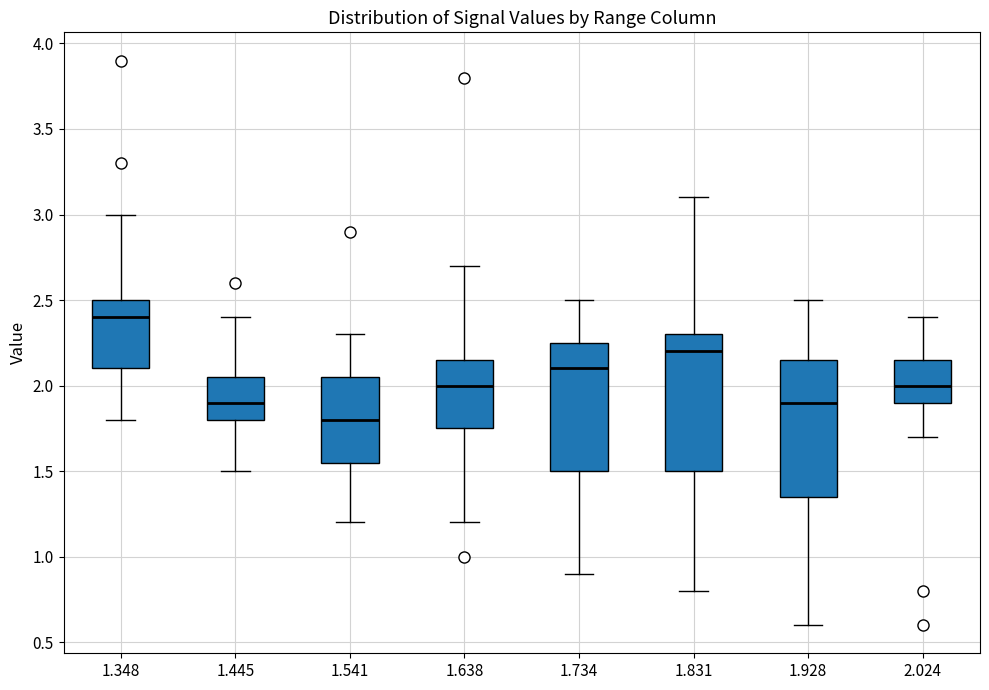

Reading left to right, read every box against the y-axis: the position of its median line, the range the box covers, and the ends of its whiskers. The values are not printed on the chart, so give them approximately, as read against the axis.

1.348: median 2.40, box 2.10 to 2.50, whiskers 1.80 to 3.00
1.445: median 1.90, box 1.80 to 2.05, whiskers 1.50 to 2.40
1.541: median 1.80, box 1.55 to 2.05, whiskers 1.20 to 2.30
1.638: median 2.00, box 1.75 to 2.15, whiskers 1.20 to 2.70
1.734: median 2.10, box 1.50 to 2.25, whiskers 0.90 to 2.50
1.831: median 2.20, box 1.50 to 2.30, whiskers 0.80 to 3.10
1.928: median 1.90, box 1.35 to 2.15, whiskers 0.60 to 2.50
2.024: median 2.00, box 1.90 to 2.15, whiskers 1.70 to 2.40